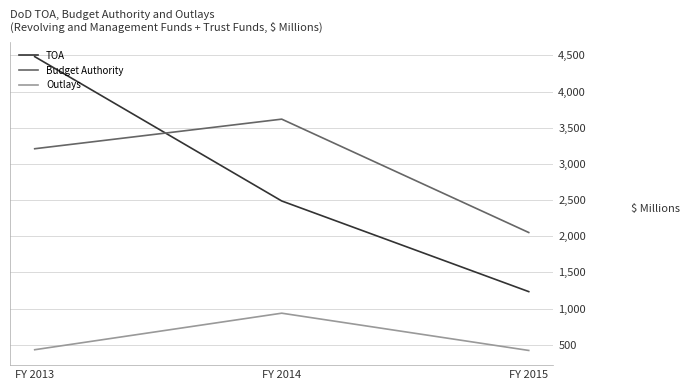

What is the sum of the Budget Authority values at FY 2014 and FY 2015?

5669